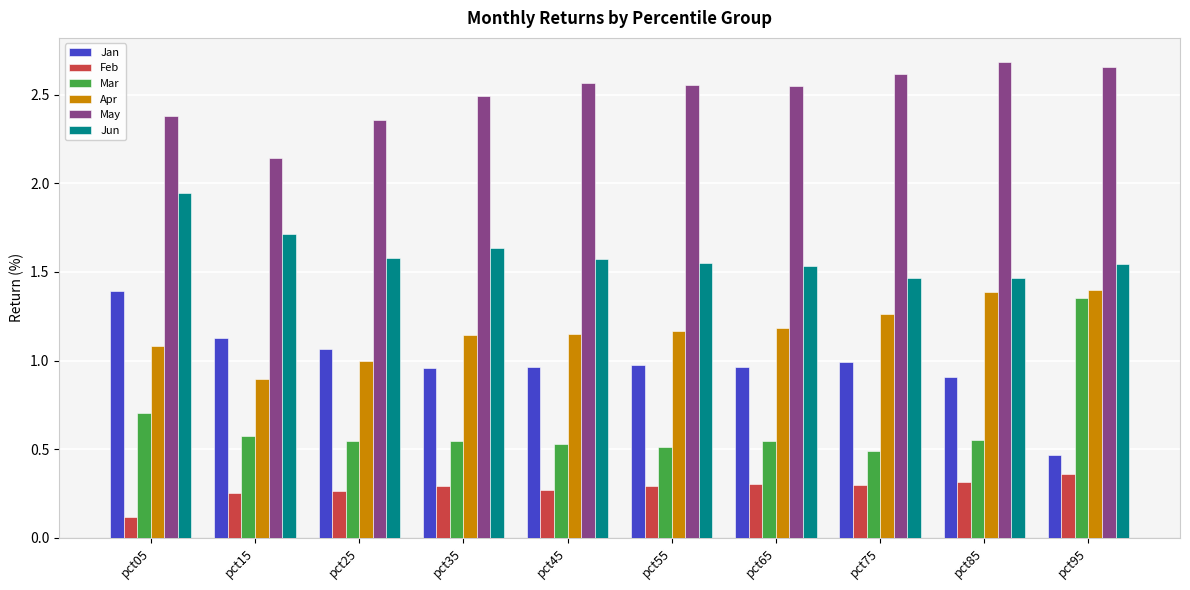

Is the value of Mar at pct95 greater than the value of Jan at pct95?

Yes